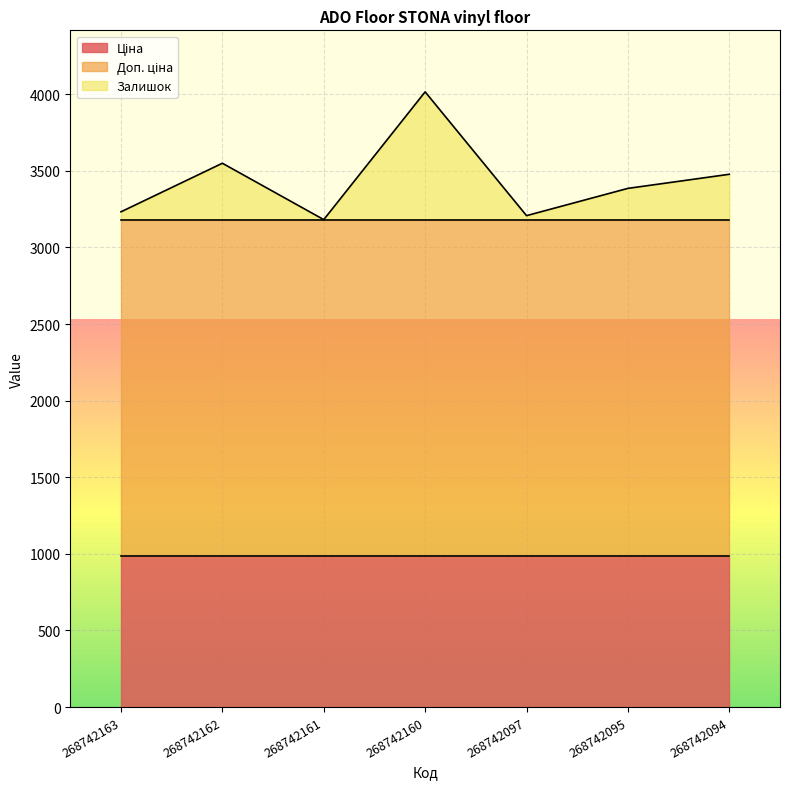

The value of Ціна at 268742163 is 984.0. True or false?

True